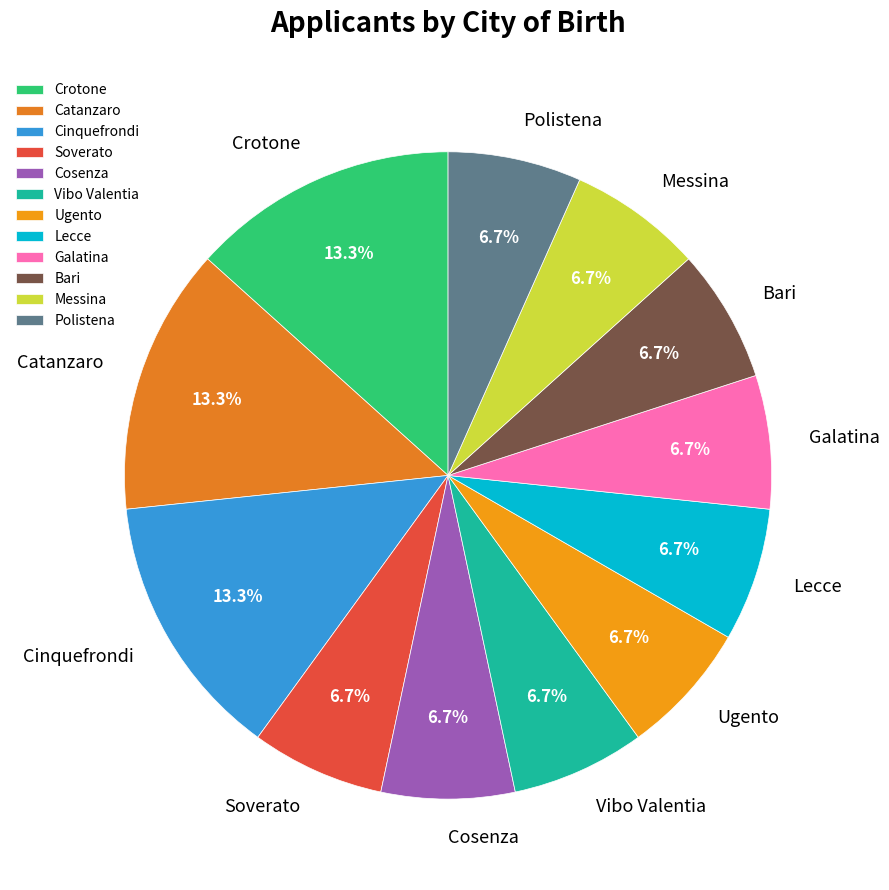

What percentage is the Polistena slice, to the nearest percent?

7%